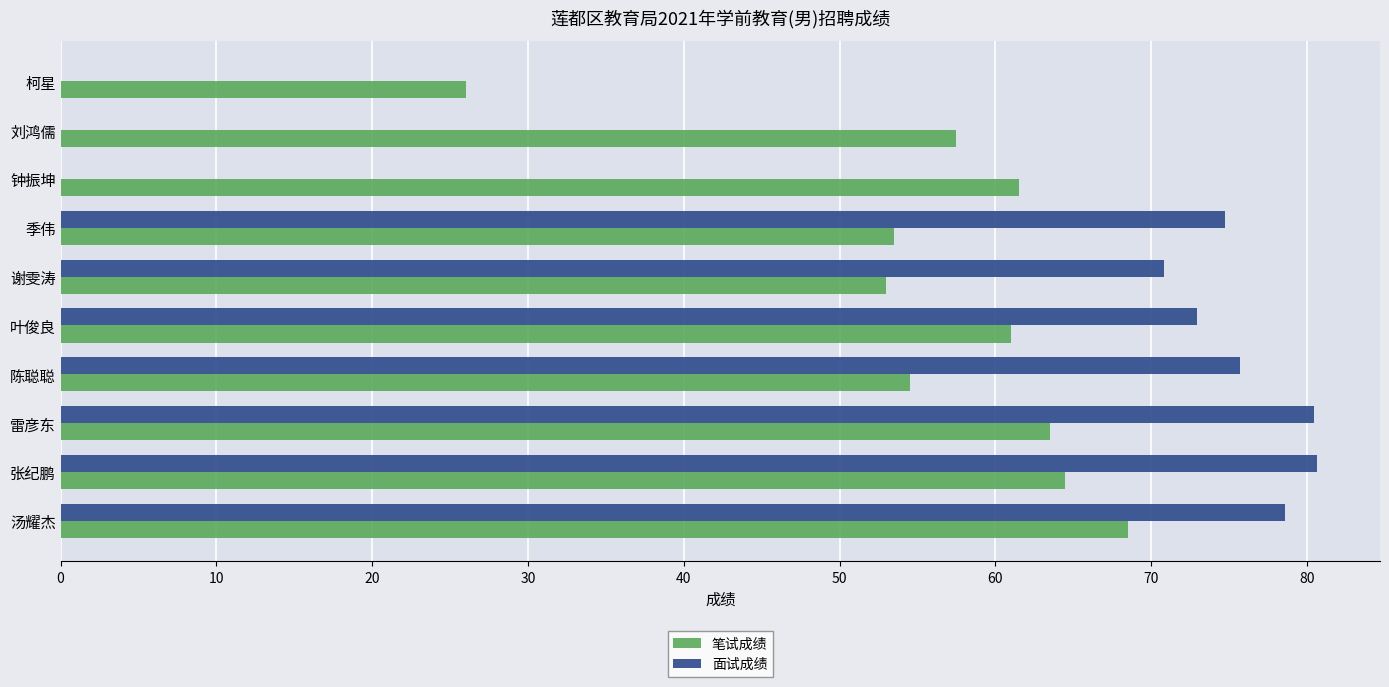

Which series changed the most between 叶俊良 and 钟振坤?

面试成绩